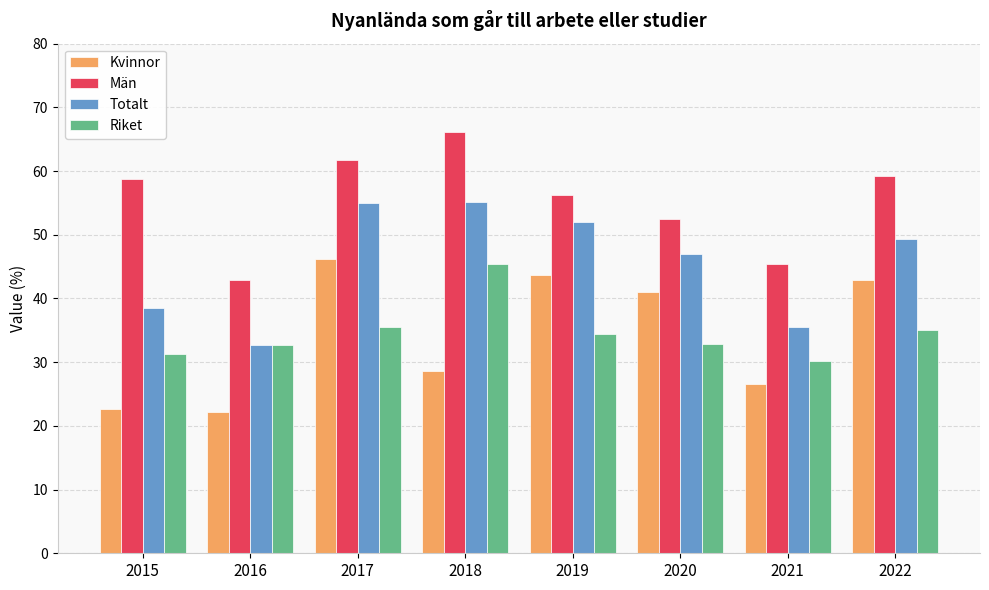

What are all the series names shown in the legend?

Kvinnor, Män, Totalt, Riket